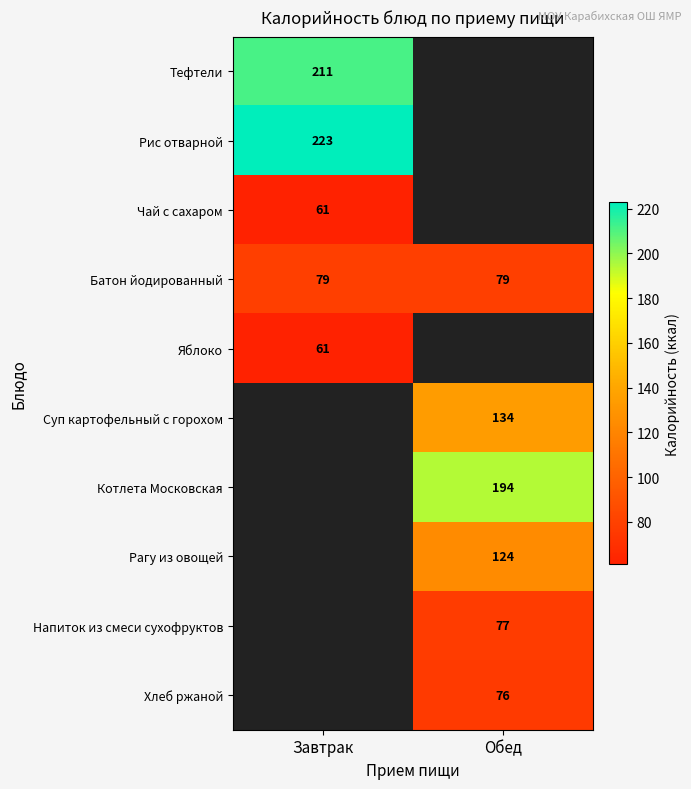

What is the sum of the Батон йодированный values at Завтрак and Обед?

158